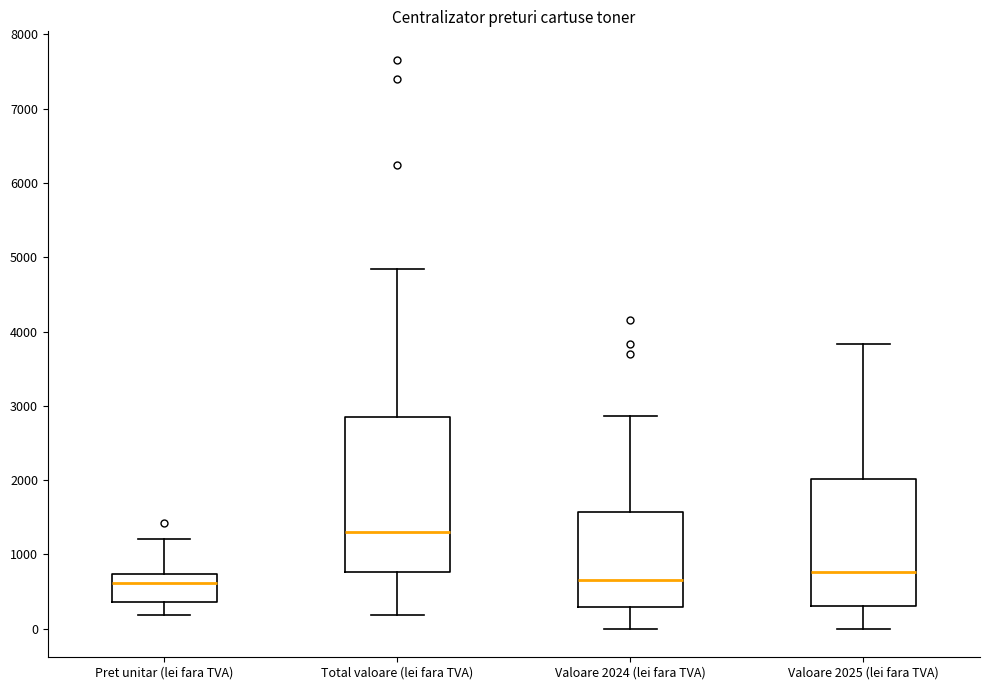

Reading left to right, transcribe this box plot: for each box, give where its median line is, the range the box spans, and where its two whiskers end, as read against the y-axis. The values are not printed on the chart, so give them approximately, as read against the axis.

Pret unitar (lei fara TVA): median 600, box 400 to 700, whiskers 200 to 1200
Total valoare (lei fara TVA): median 1300, box 800 to 2800, whiskers 200 to 4800
Valoare 2024 (lei fara TVA): median 700, box 300 to 1600, whiskers 0 to 2900
Valoare 2025 (lei fara TVA): median 800, box 300 to 2000, whiskers 0 to 3800